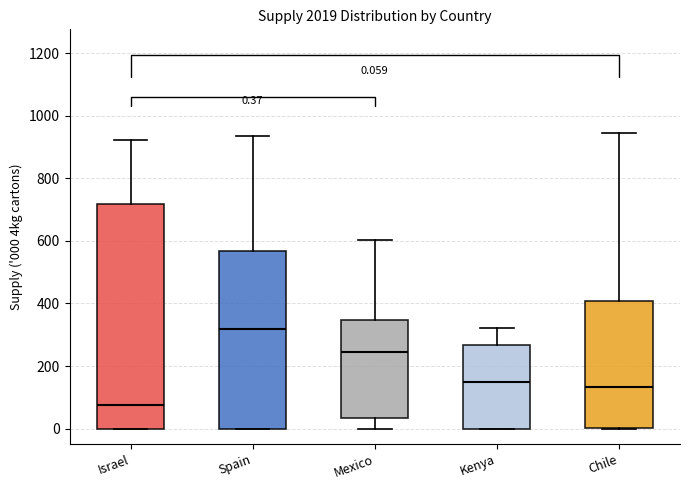

Which box's median line is the lowest?

Israel